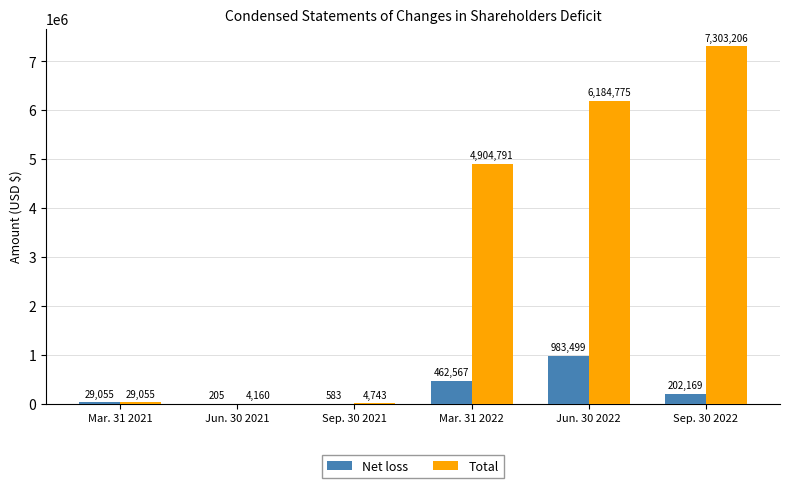

The value of Total at Mar. 31 2022 is 1454917. True or false?

False